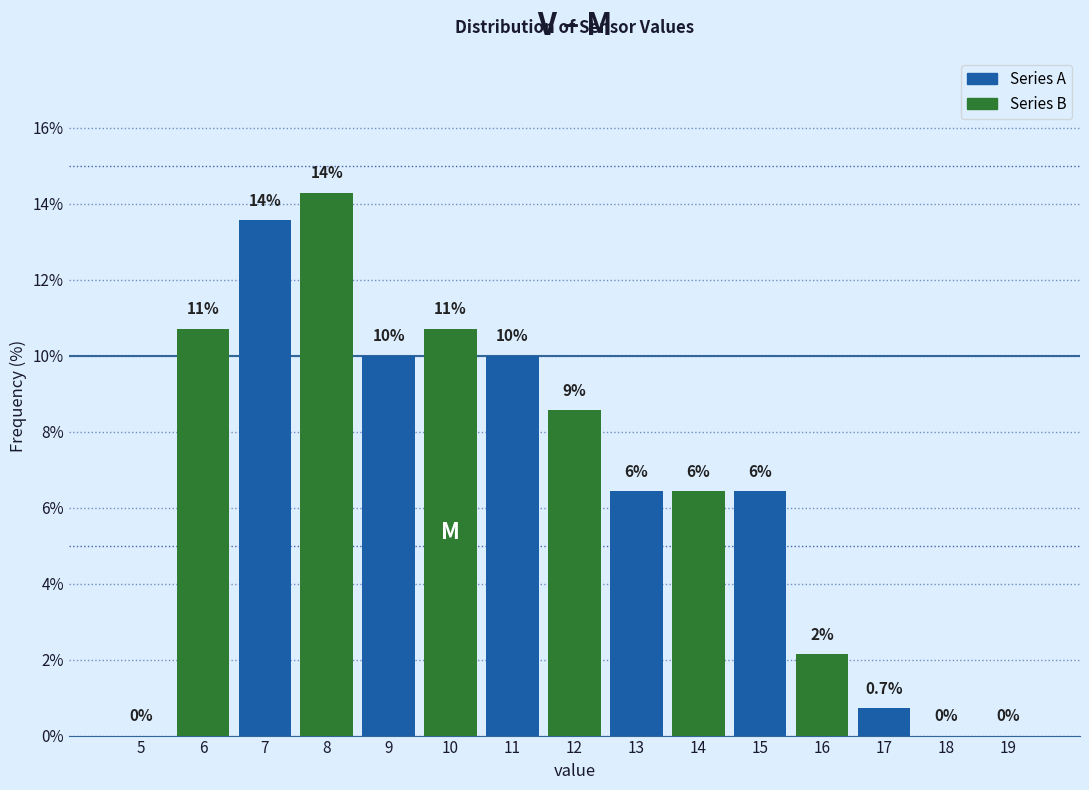

Are the bars horizontal?

No